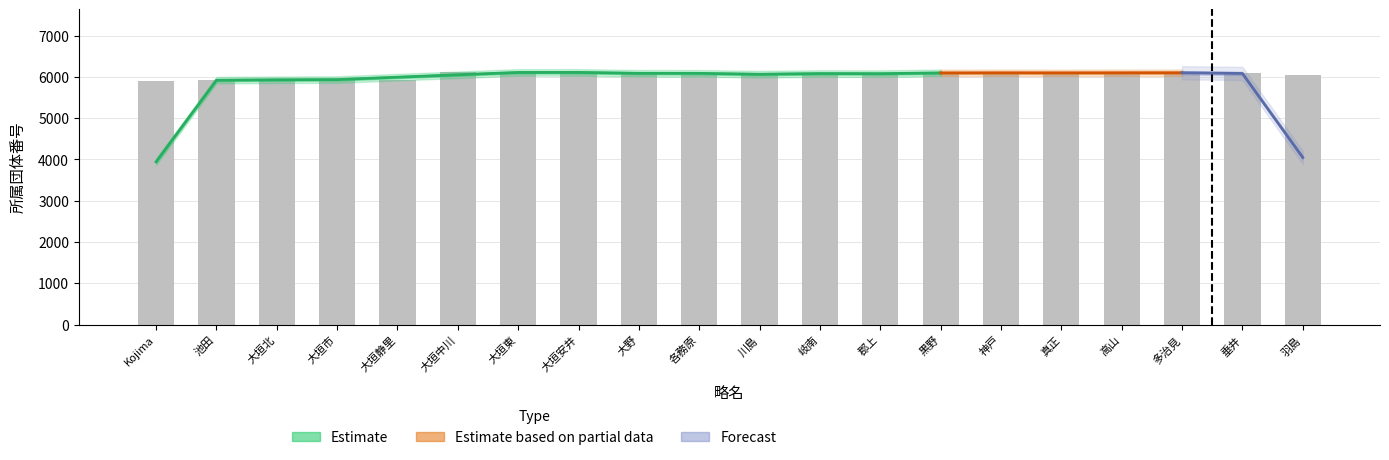

Reading right to left, extract all data points from this chart.

羽島=6042	垂井=6102	多治見=6105	高山=6094	真正=6099	神戸=6100	黒野=6097	郡上=6093	岐南=6045	川島=6104	各務原=6043	大野=6110	大垣安井=6107	大垣東=6109	大垣中川=6108	大垣静里=5936	大垣市=5935	大垣北=5933	池田=5922	Kojima=5905